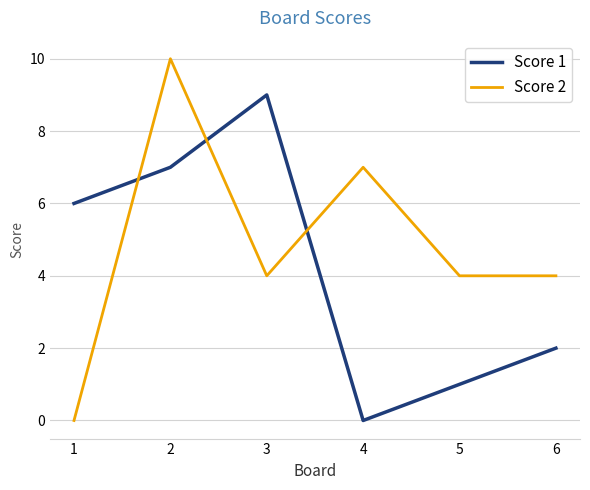

What are all the series names shown in the legend?

Score 1, Score 2